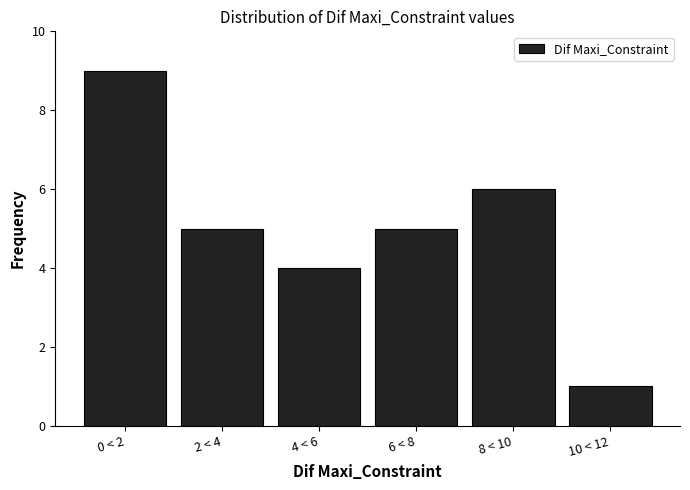

Reading right to left, extract all data points from this chart.

1	6	5	4	5	9